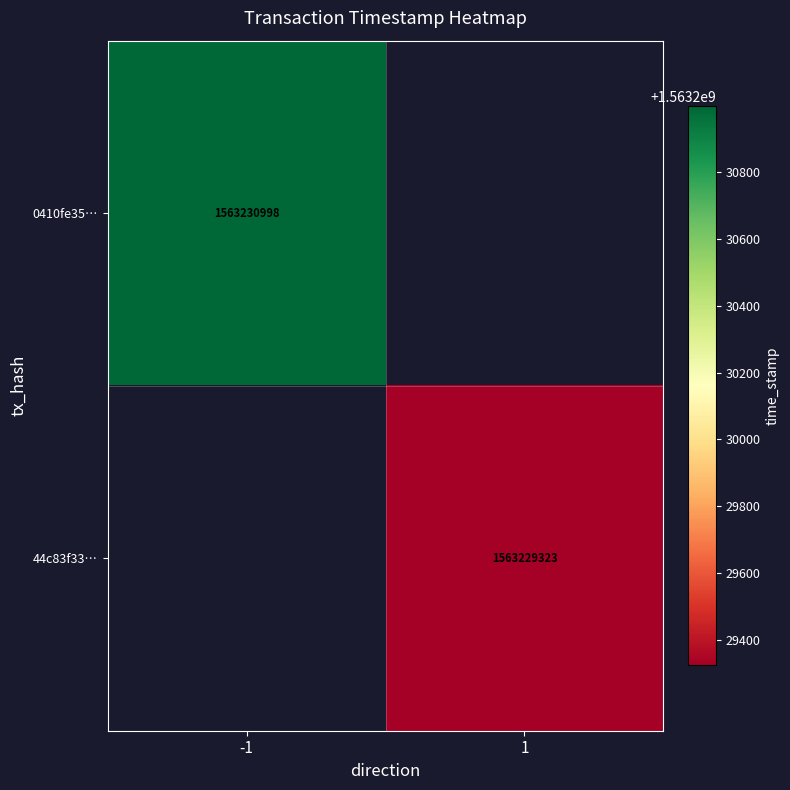

At how many categories does at least one series exceed 1563230713?

1